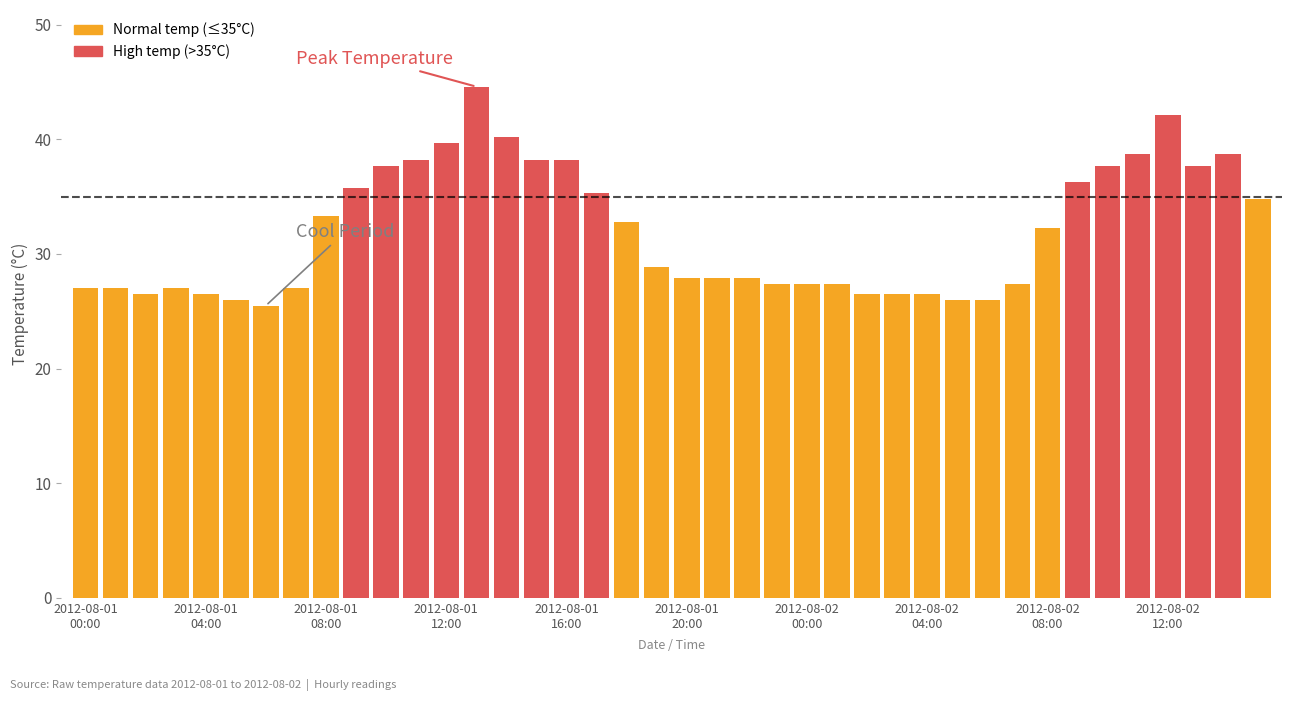

What is the value of the 12th bar from the left?

38.2